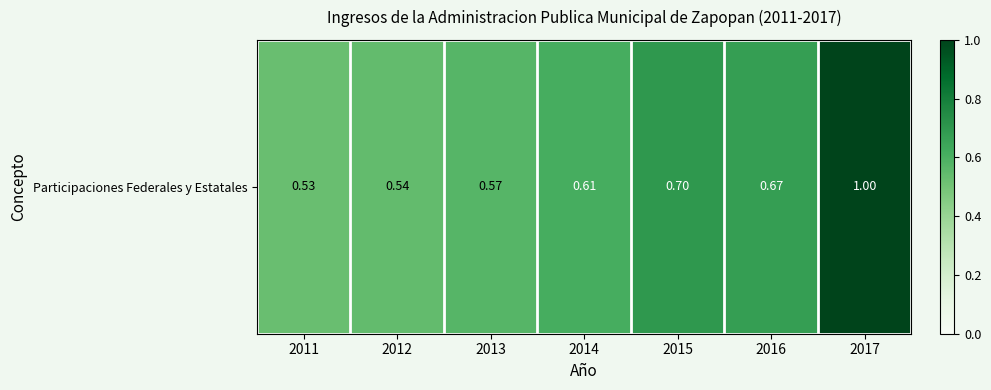

What is the sum of all values?

4.6